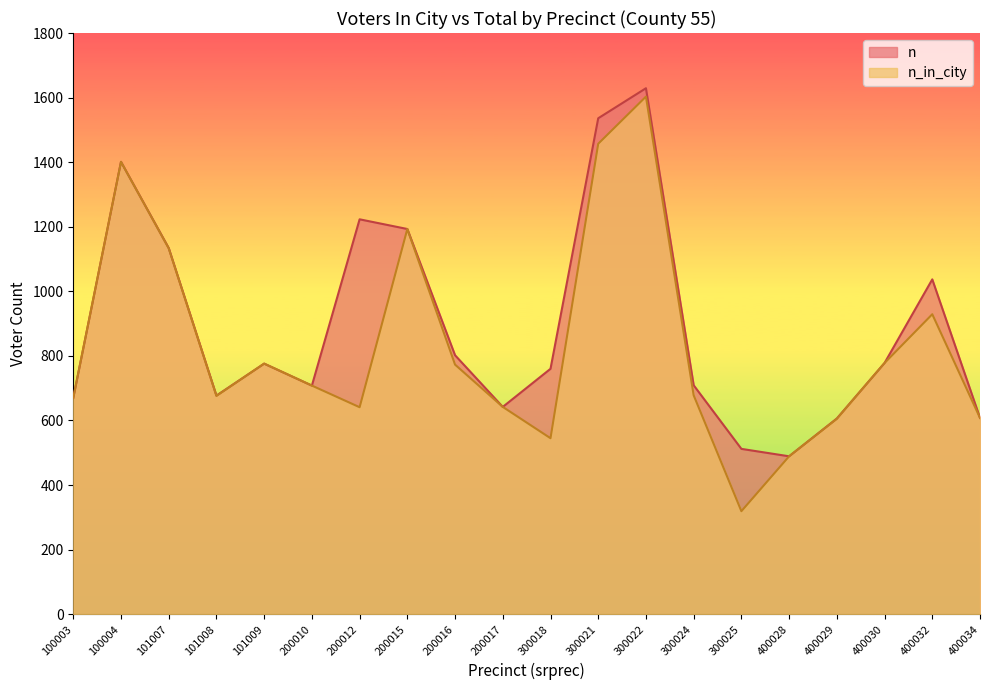

At which label does n reach its peak?

300022